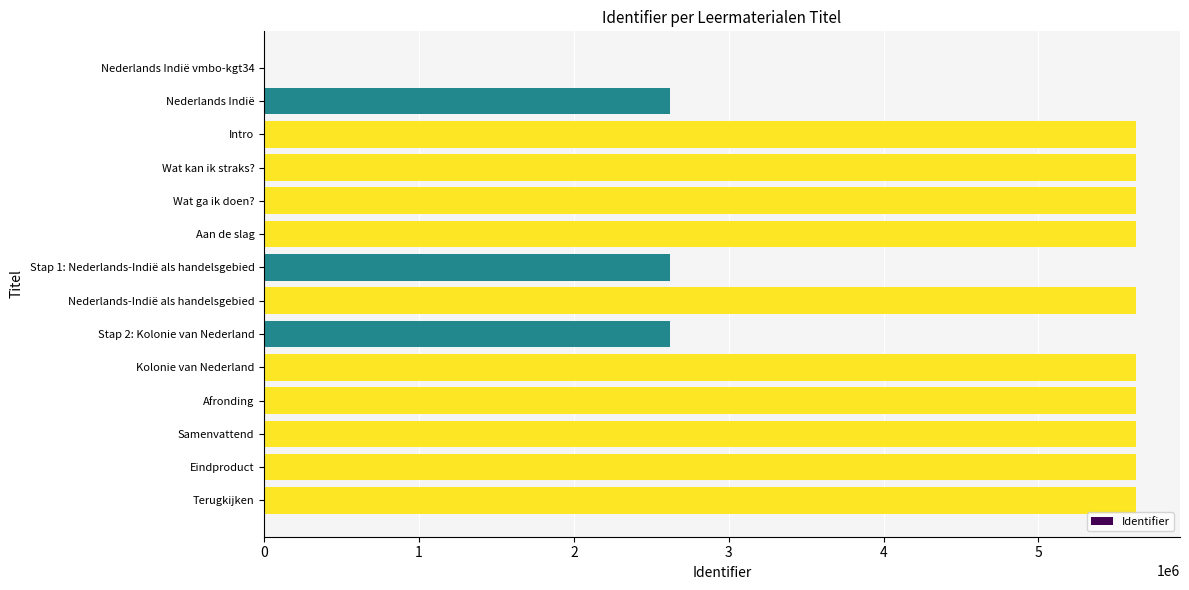

What is the sum of all values?

64200293